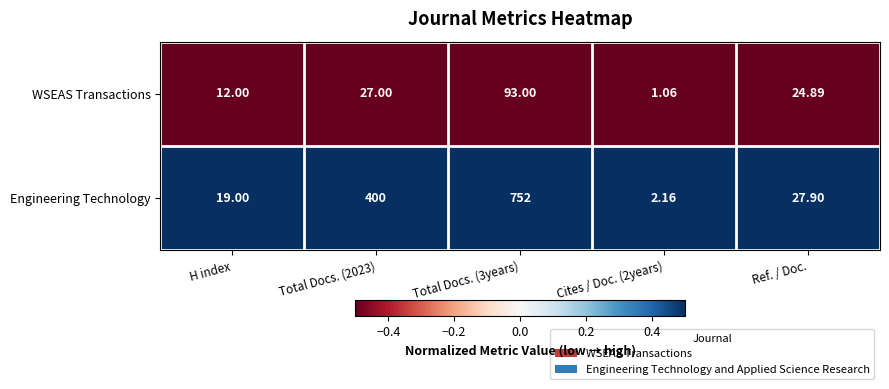

Which series has the widest spread of values?

Engineering Technology